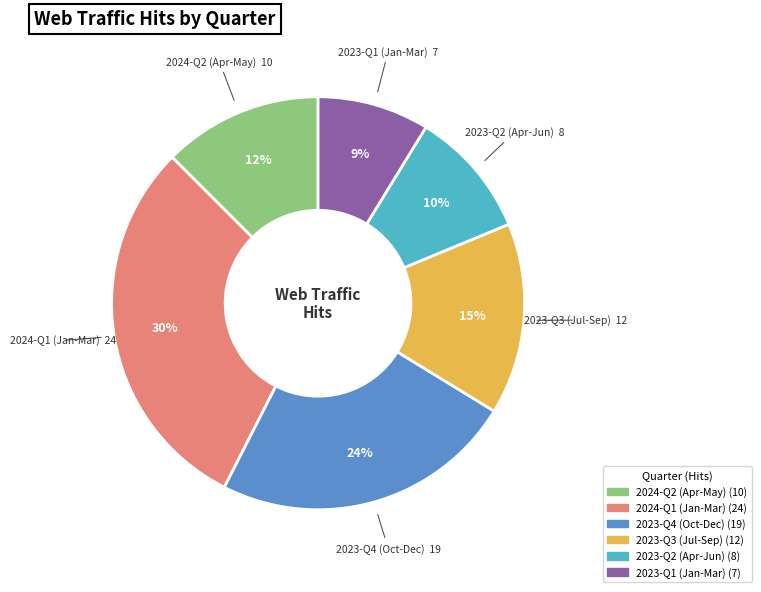

Does any single category account for the majority?

No